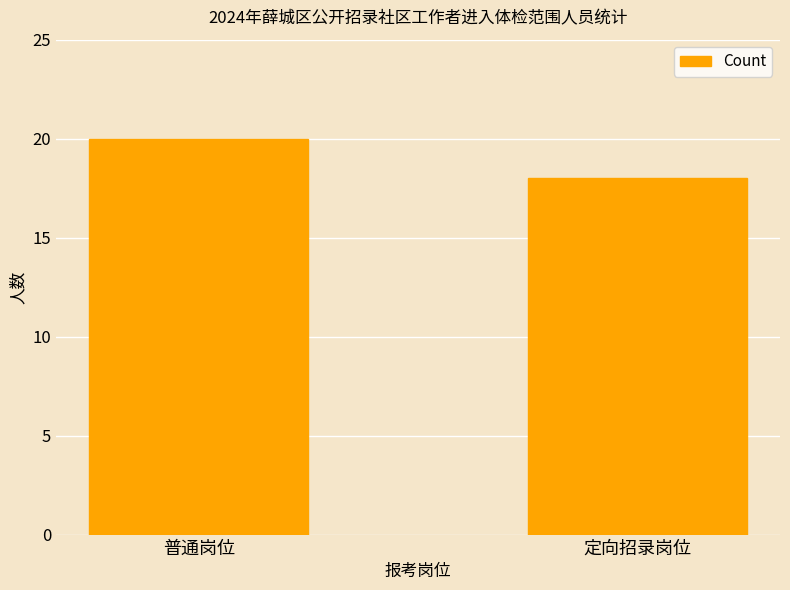

The value at 定向招录岗位 is 31. True or false?

False